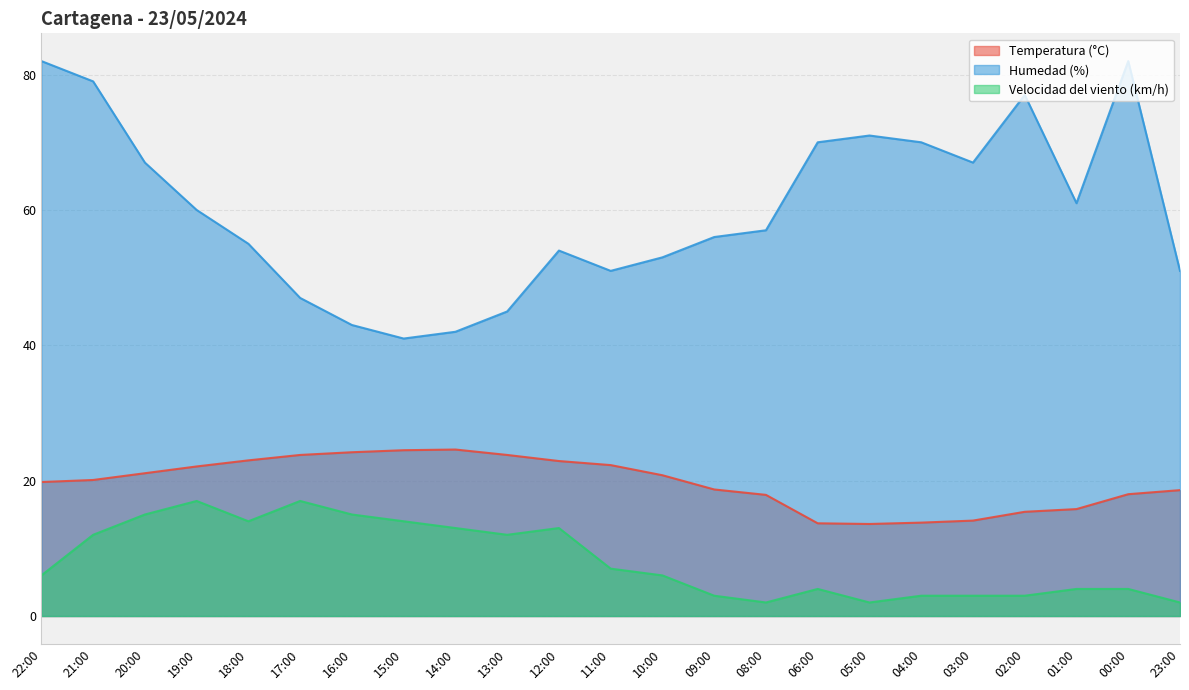

How many values in the Humedad (%) series are below 57?

11